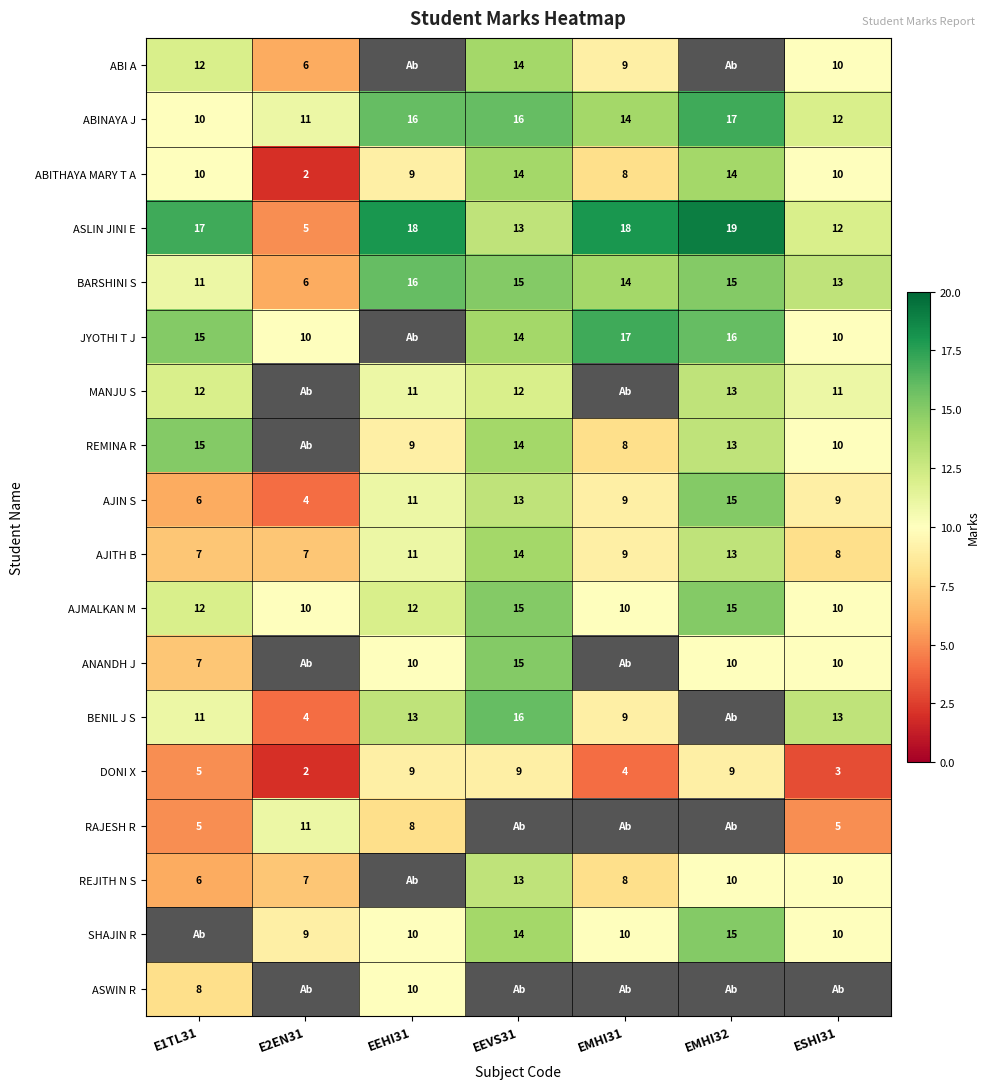

Is it true that REJITH N S equals 10 at E1TL31?

False